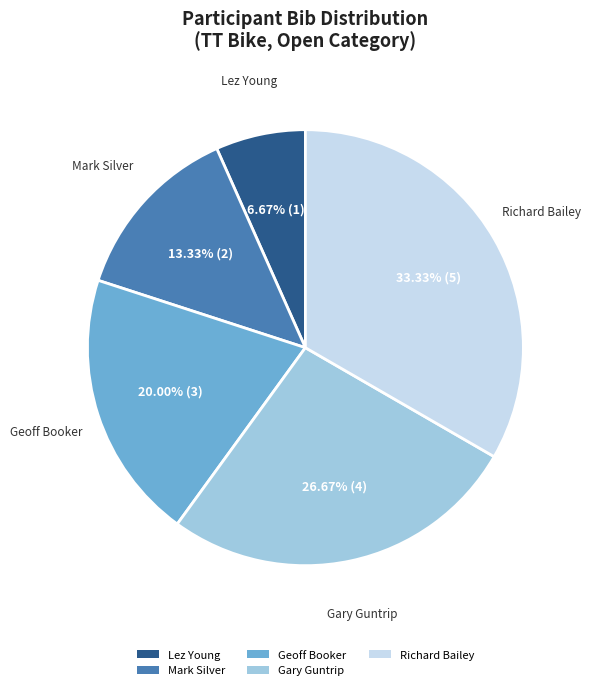

Is it true that Gary Guntrip is 13% of the pie?

False